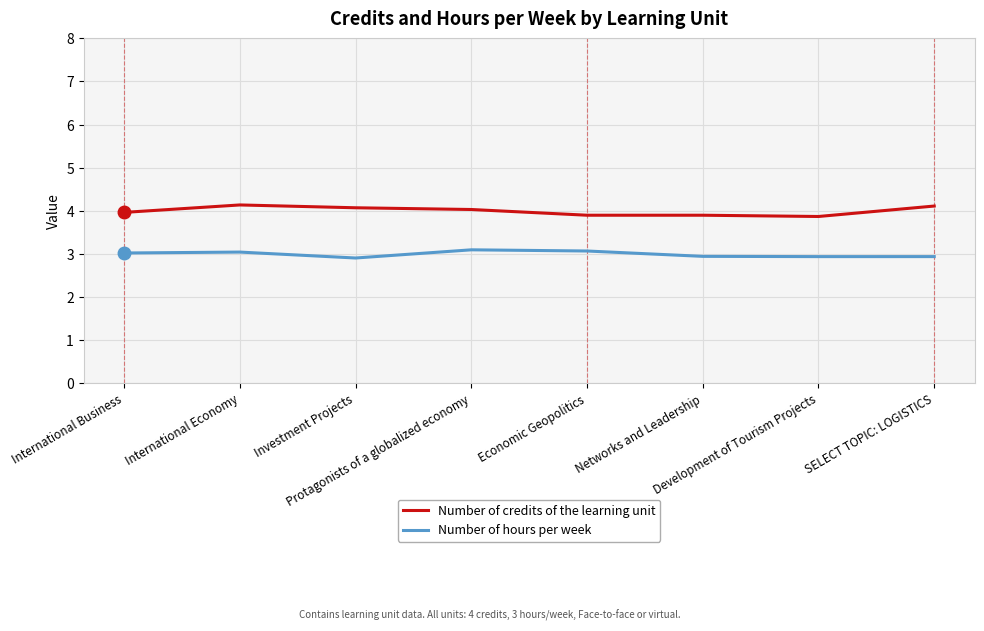

Rank the series by their maximum value, from lowest to highest.

Number of hours per week, Number of credits of the learning unit